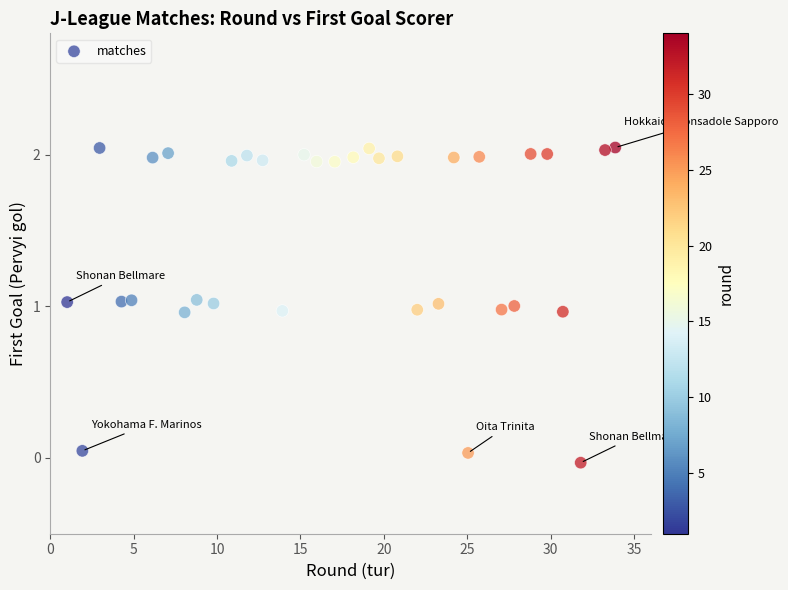

What is the range of X values (max minus min)?

32.9